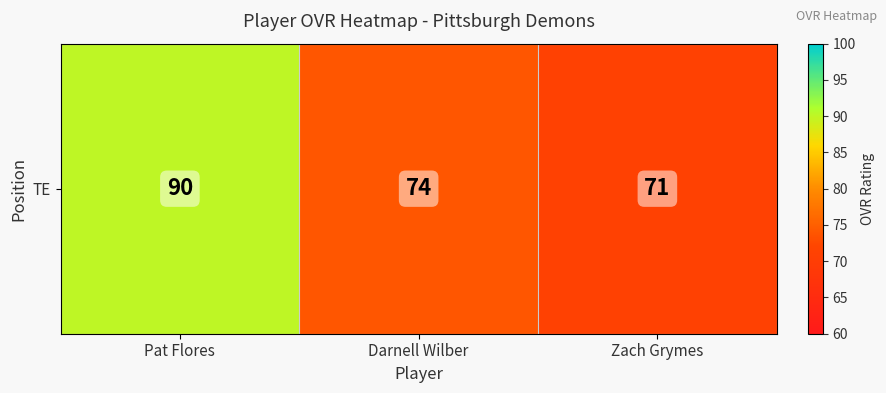

Which has a higher value, Pat Flores or Darnell Wilber?

Pat Flores